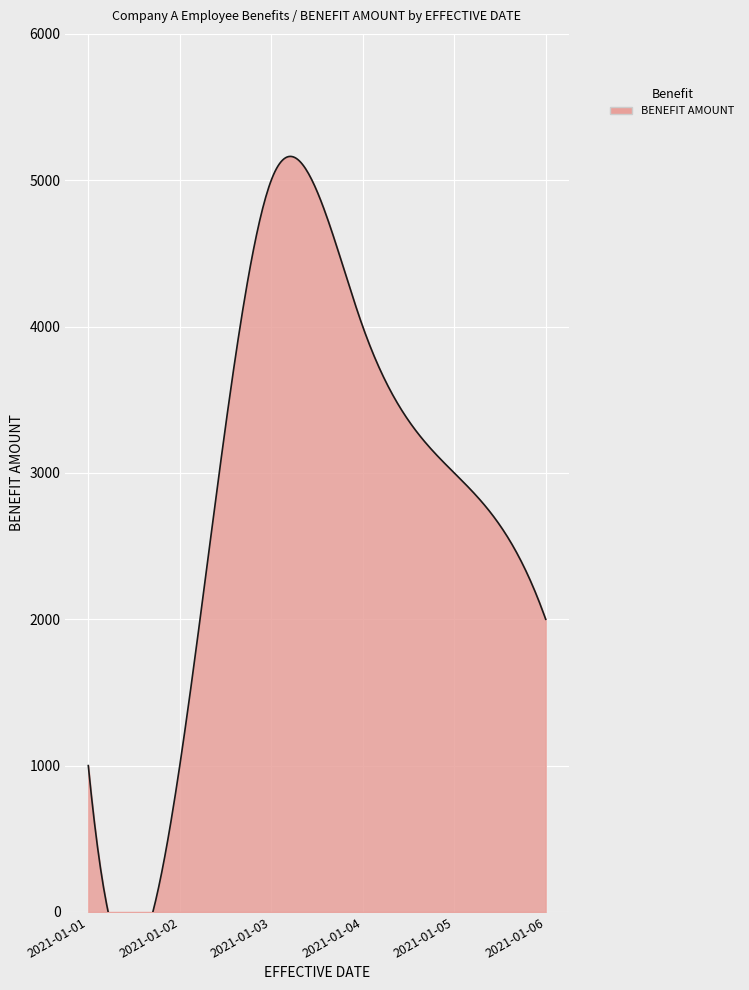

Is it true that the value at 2021-01-02 is 1526?

False